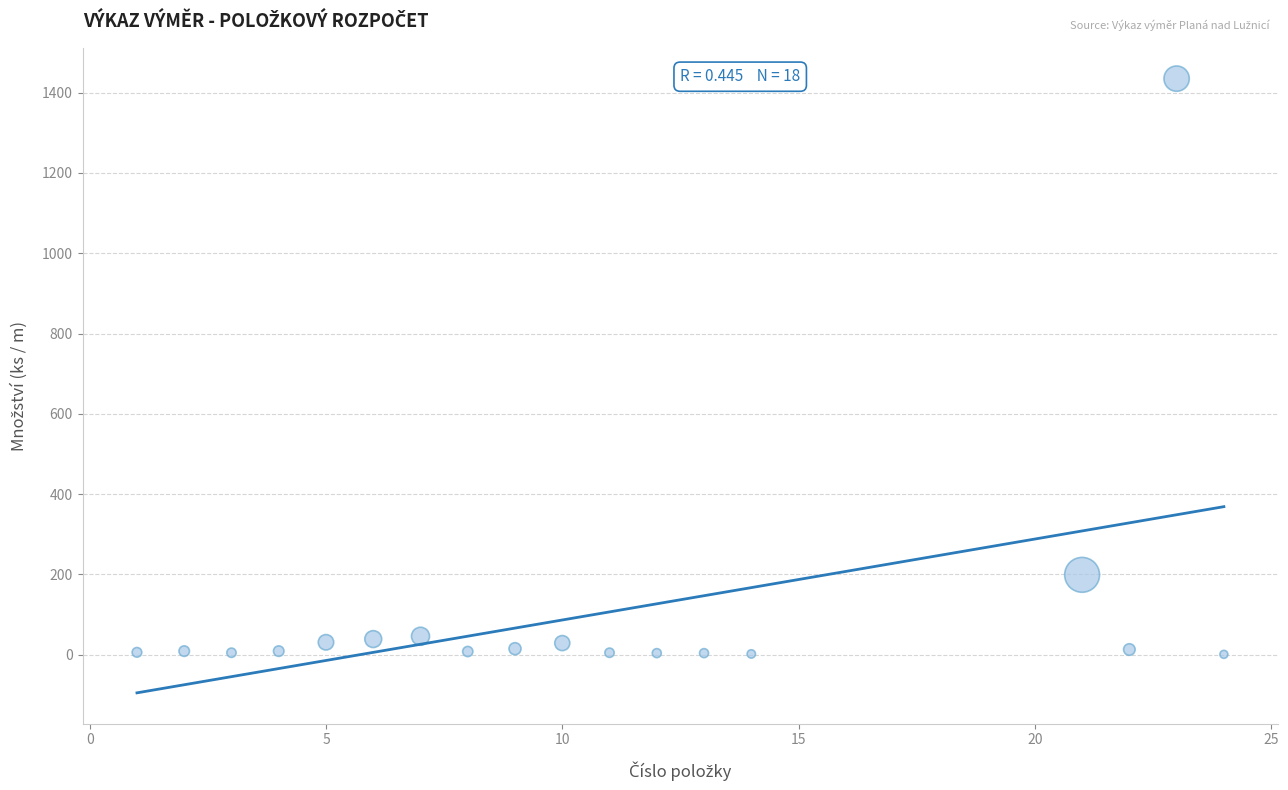

What is the range of X values (max minus min)?

23